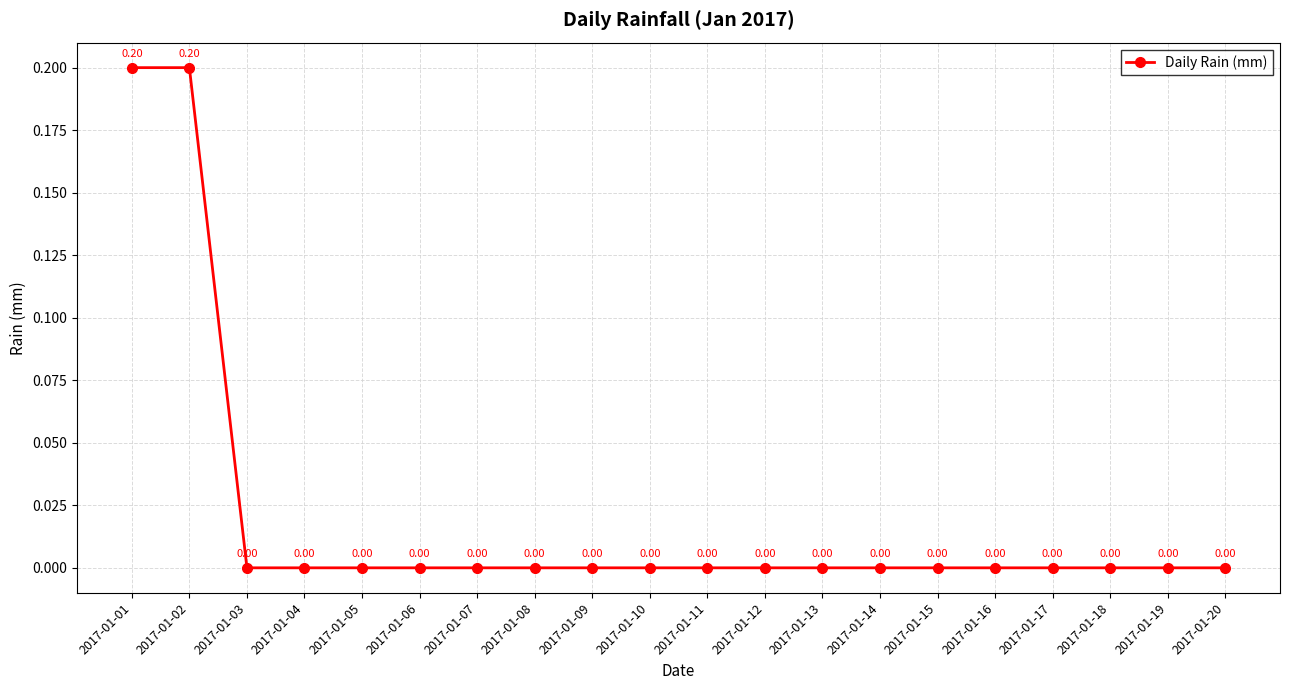

What is the sum of all values?

0.4